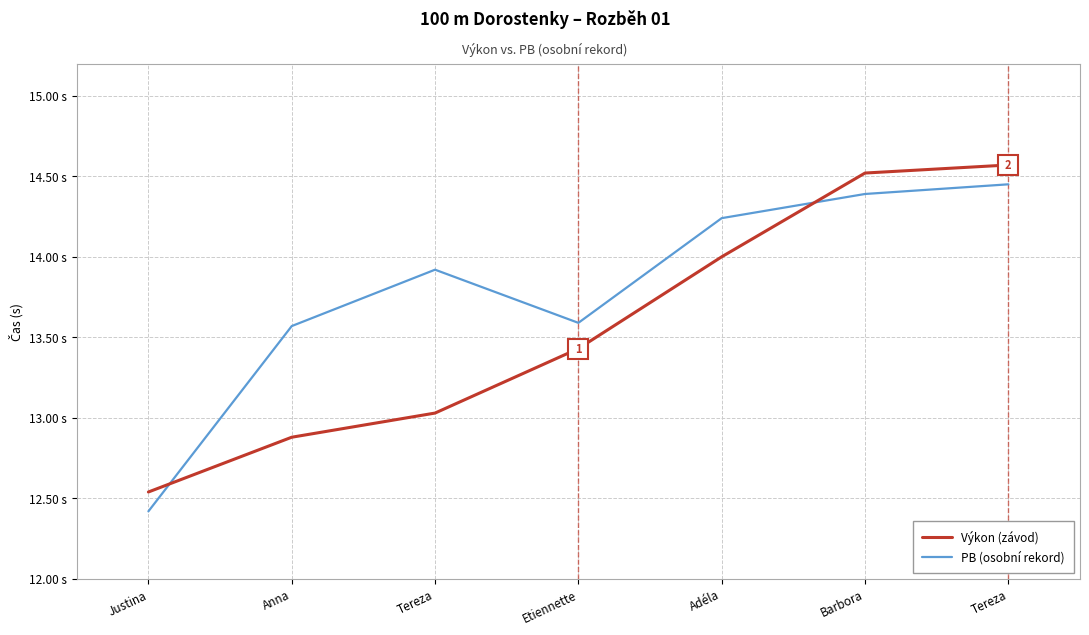

What is the sum of the PB (osobní rekord) values at Etiennette and Barbora?

28.0